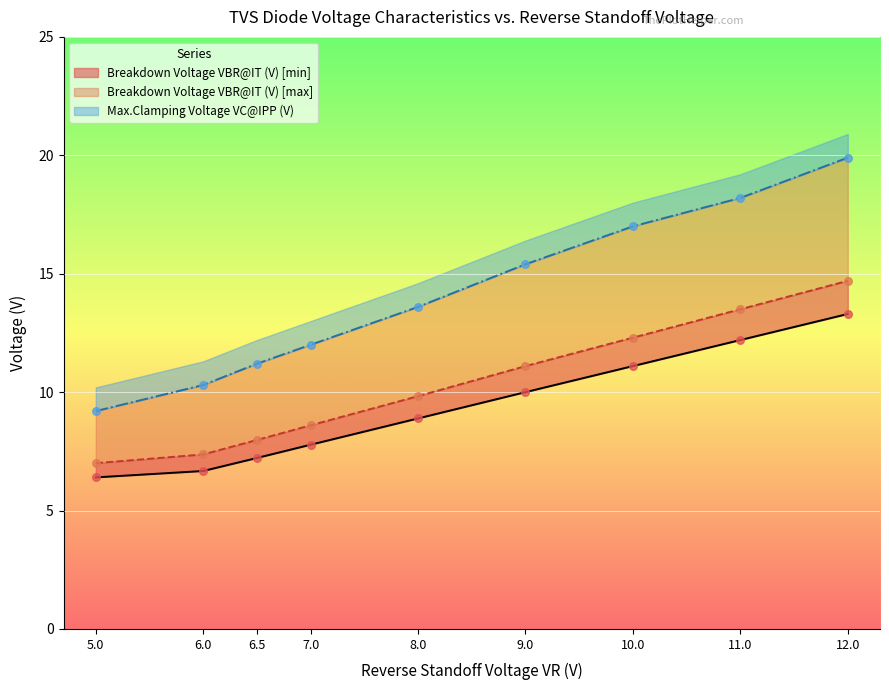

Which series contains the highest Y value?

Max.Clamping Voltage VC@IPP (V)